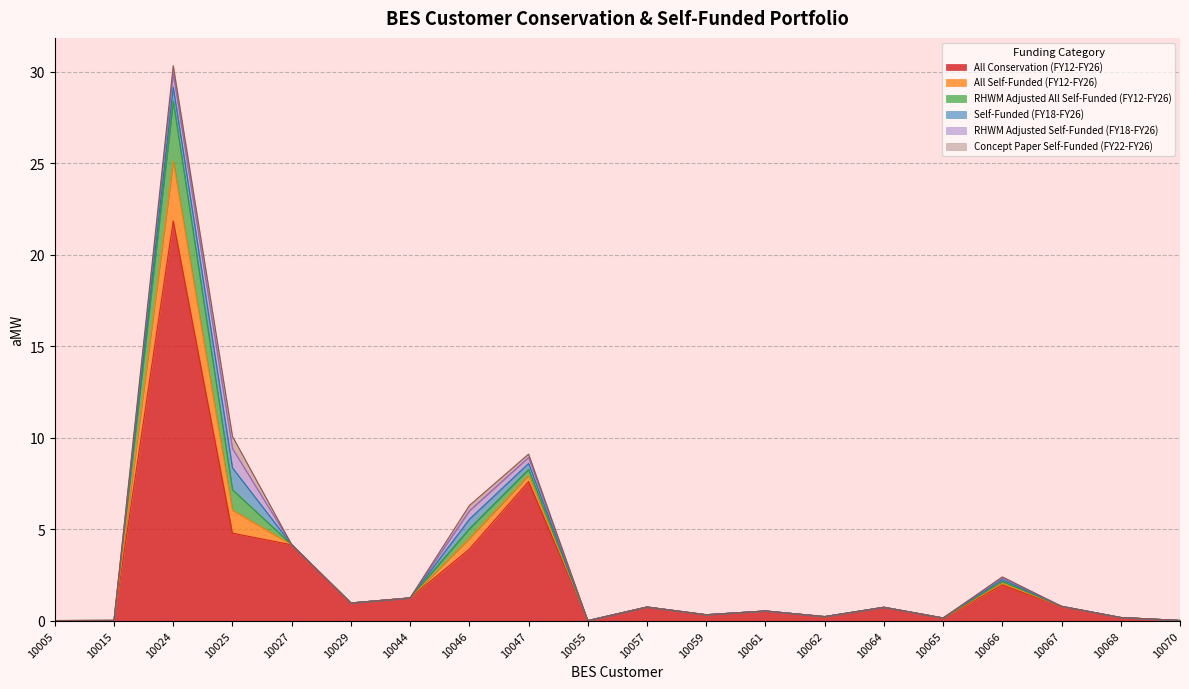

How many positive values does the RHWM Adjusted All Self-Funded (FY12-FY26) series have?

7